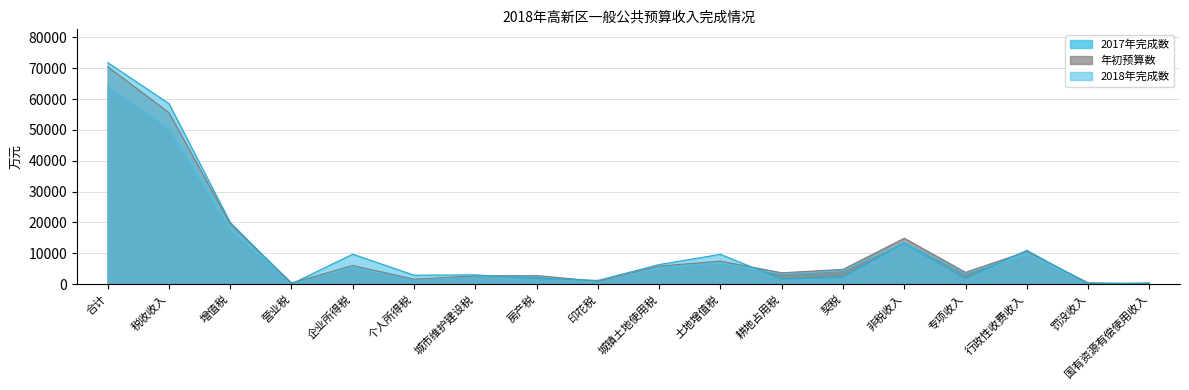

What is the difference between the 年初预算数 values at 非税收入 and 土地增值税?

7413